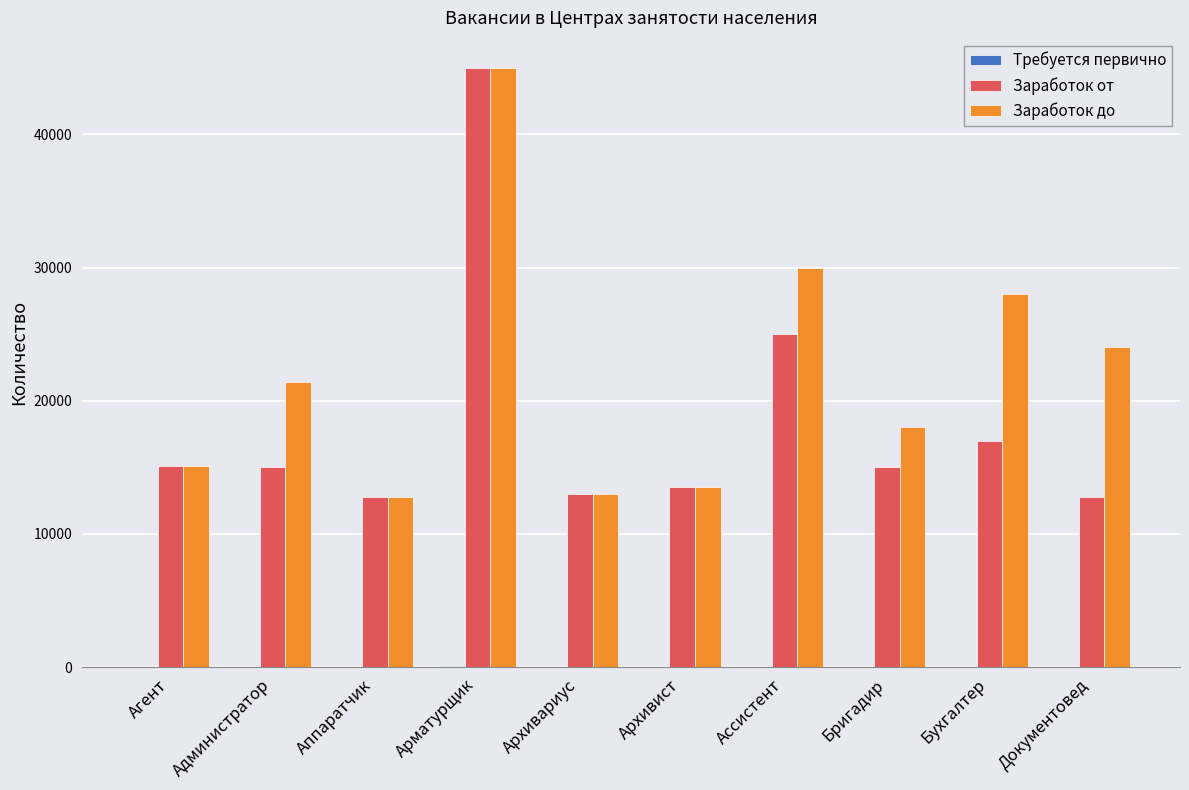

The Заработок до series shows 28000 at Бухгалтер. True or false?

True